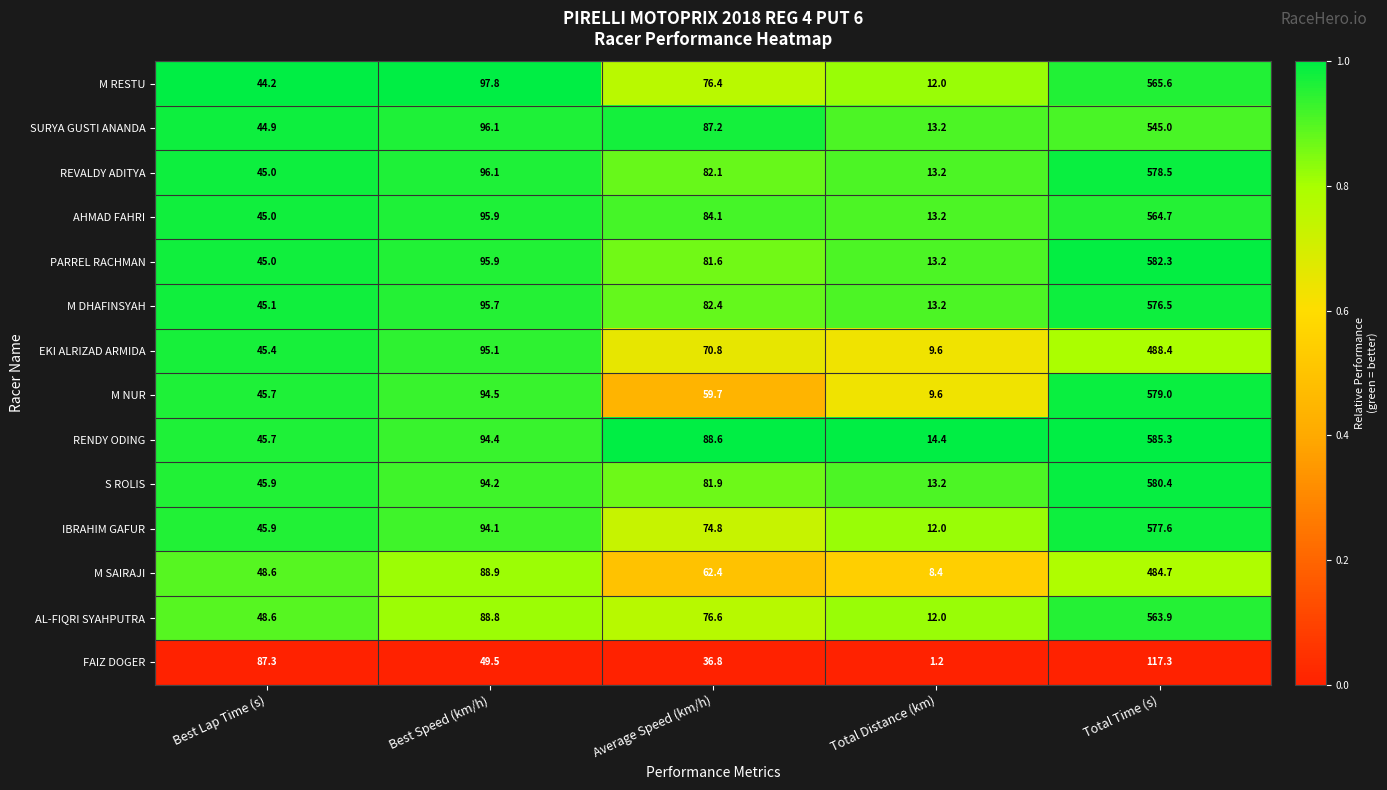

Which series has the largest total across all categories?

RENDY ODING